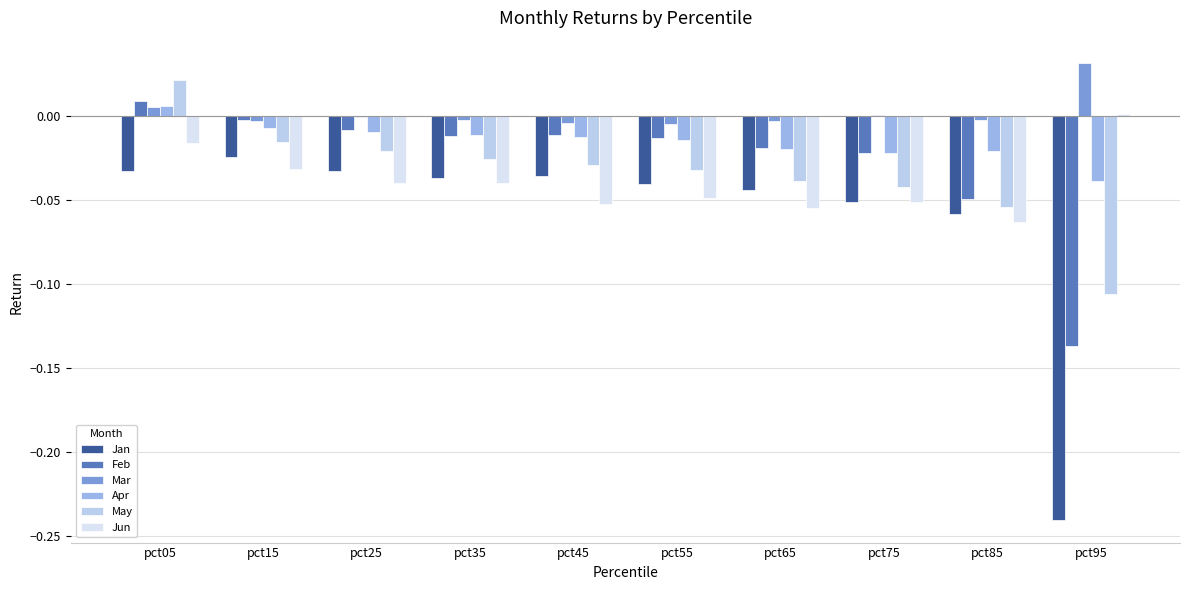

How many values in the May series exceed 0?

1